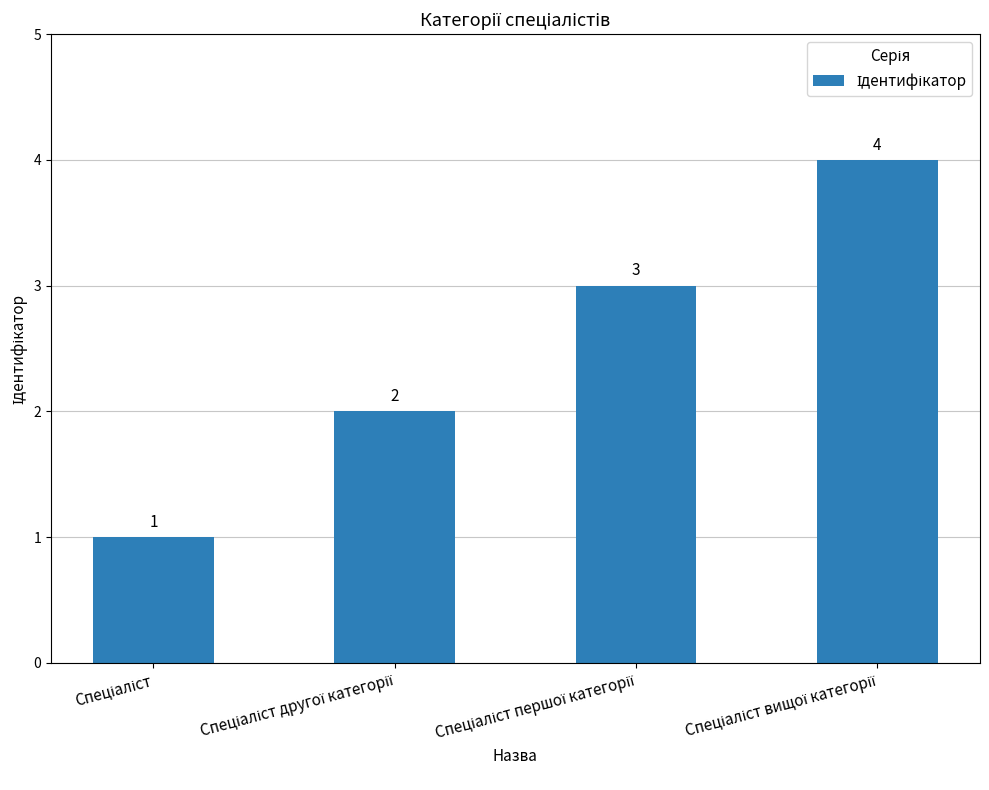

What is the smallest value displayed?

1